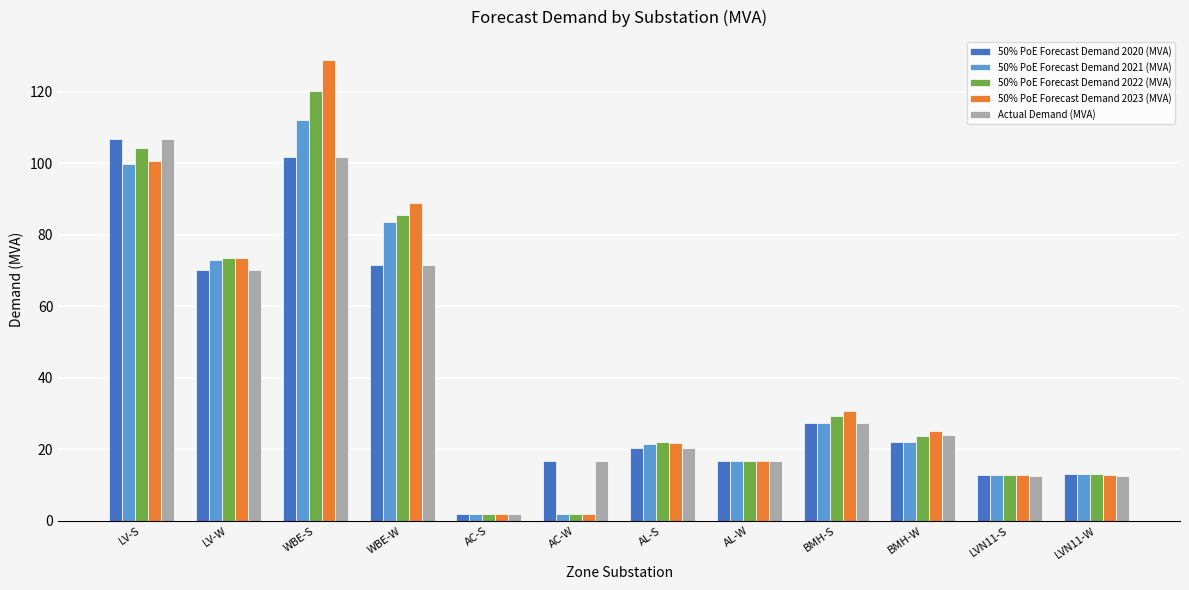

How many values in the 50% PoE Forecast Demand 2020 (MVA) series are below 22?

6